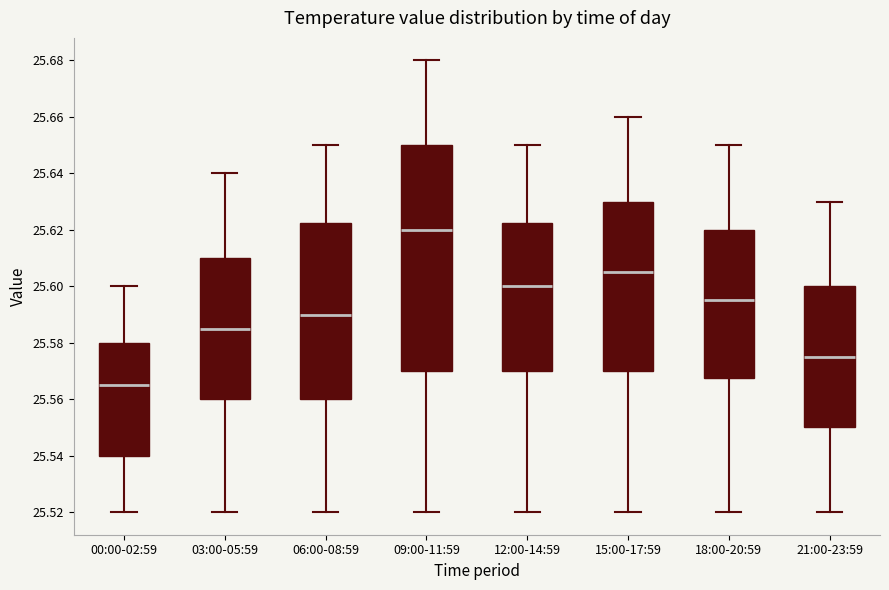

Which box has the highest median line?

09:00-11:59